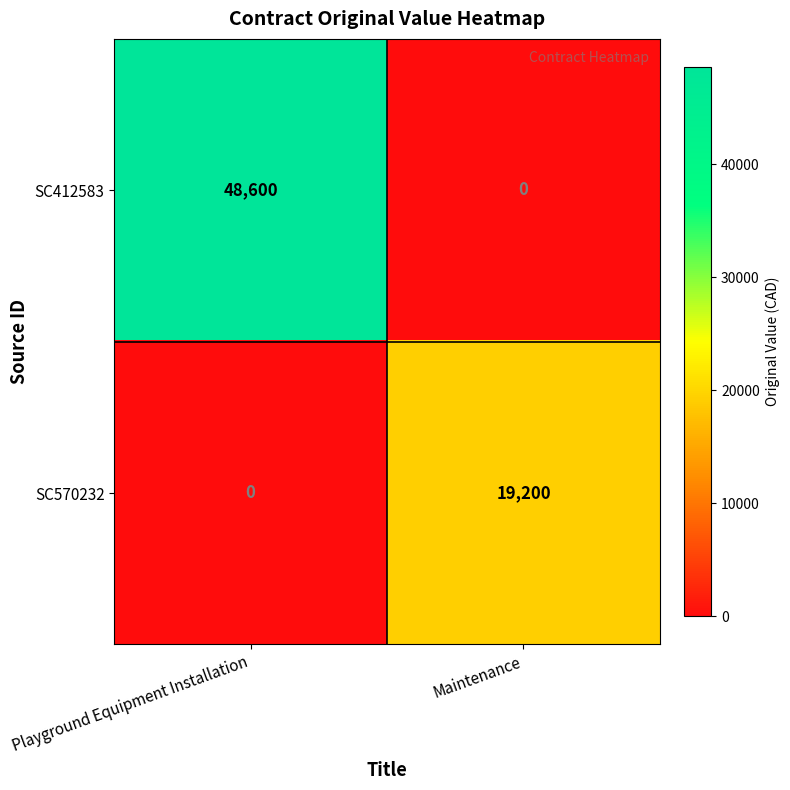

Reading left to right, what are all the values shown in this chart?

SC412583: 48600	0
SC570232: 0	19200